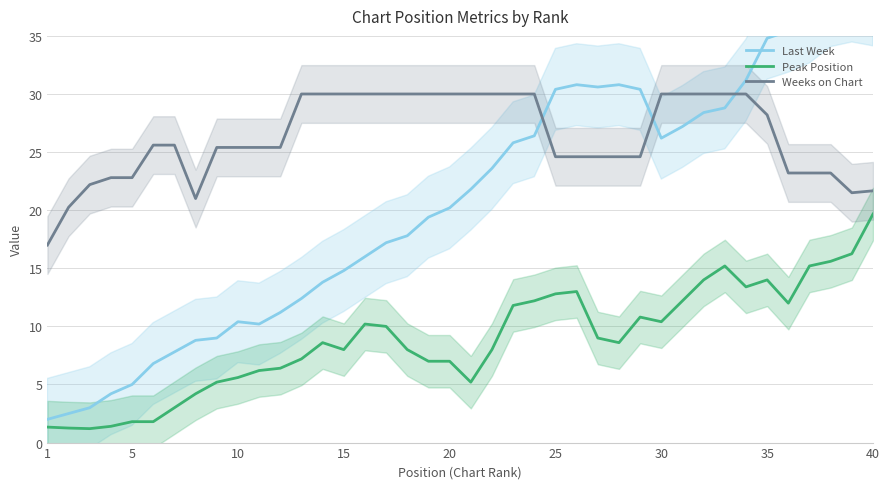

Rank the series by their average value, from lowest to highest.

Peak Position, Last Week, Weeks on Chart